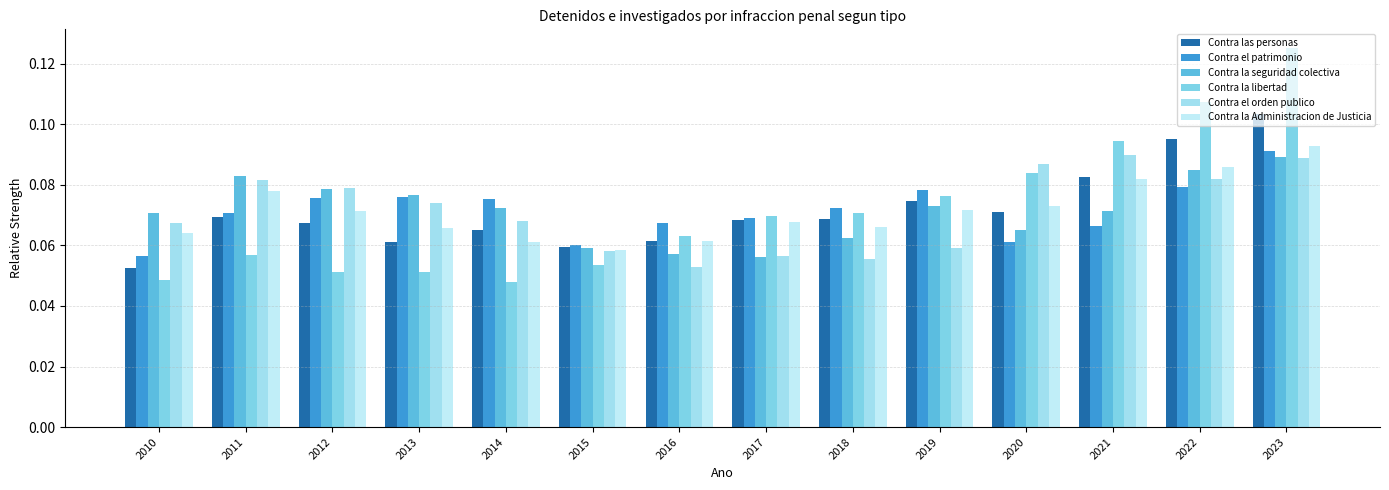

What is the value of the Contra la Administracion de Justicia bar at the 12th from the left?

0.1